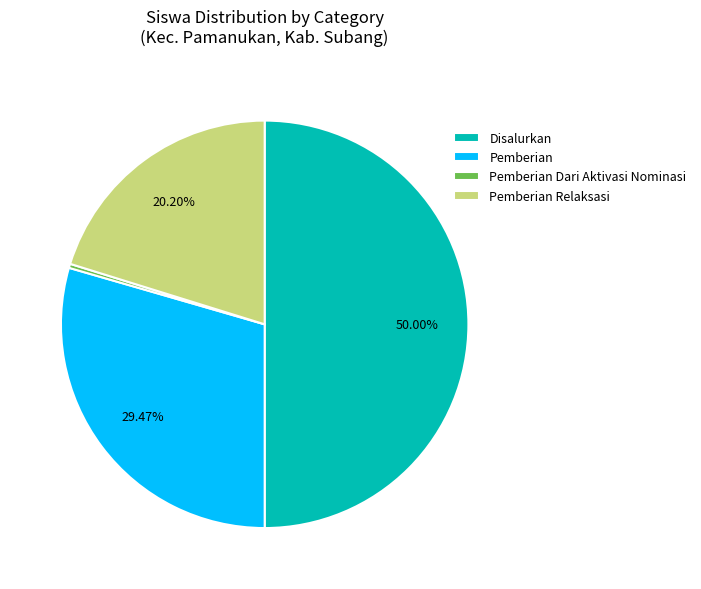

Which slice is the largest?

Disalurkan